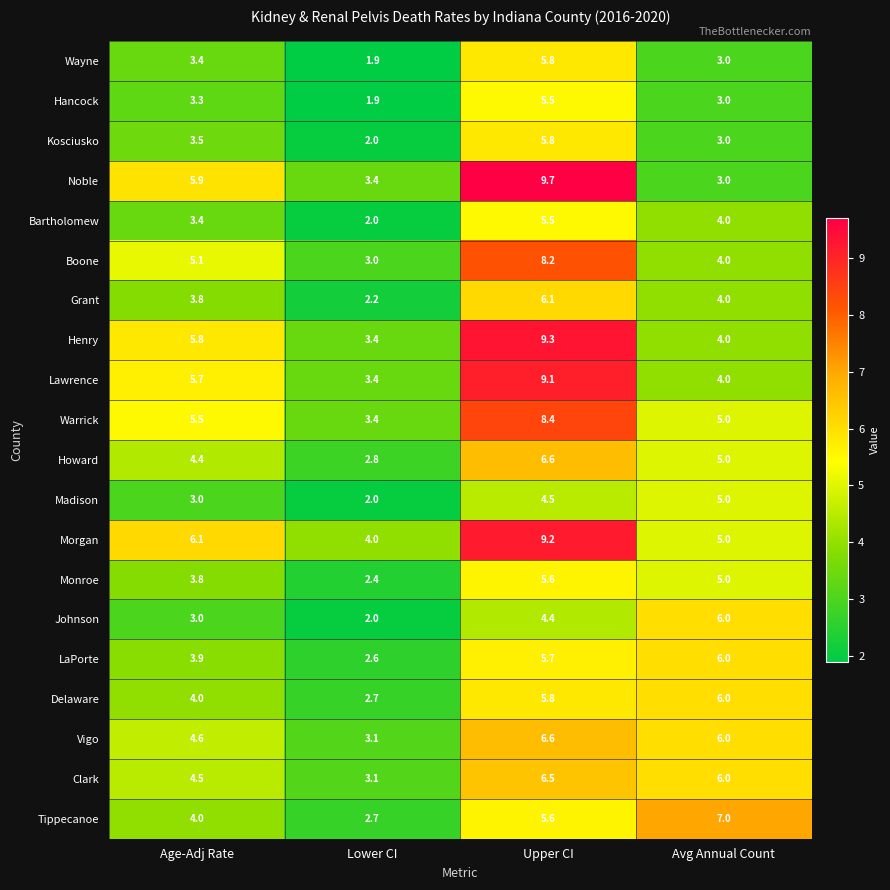

What is the difference between the second highest and second lowest values in the Tippecanoe series?

1.6